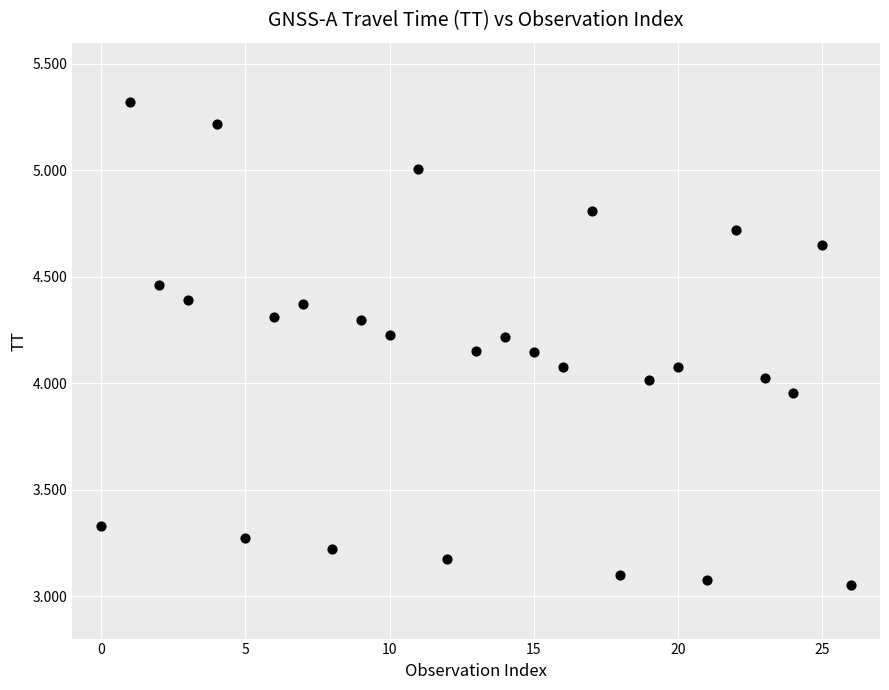

What is the range of Y values (max minus min)?

2.3